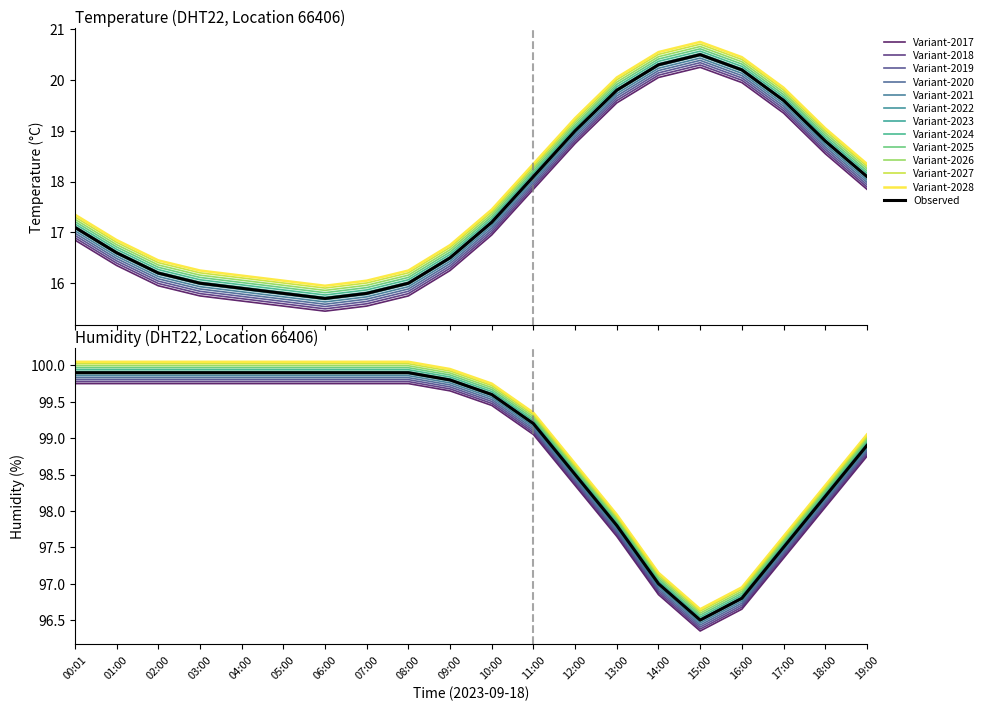

What is the value of the temperature point at the 15th from the left?

20.4